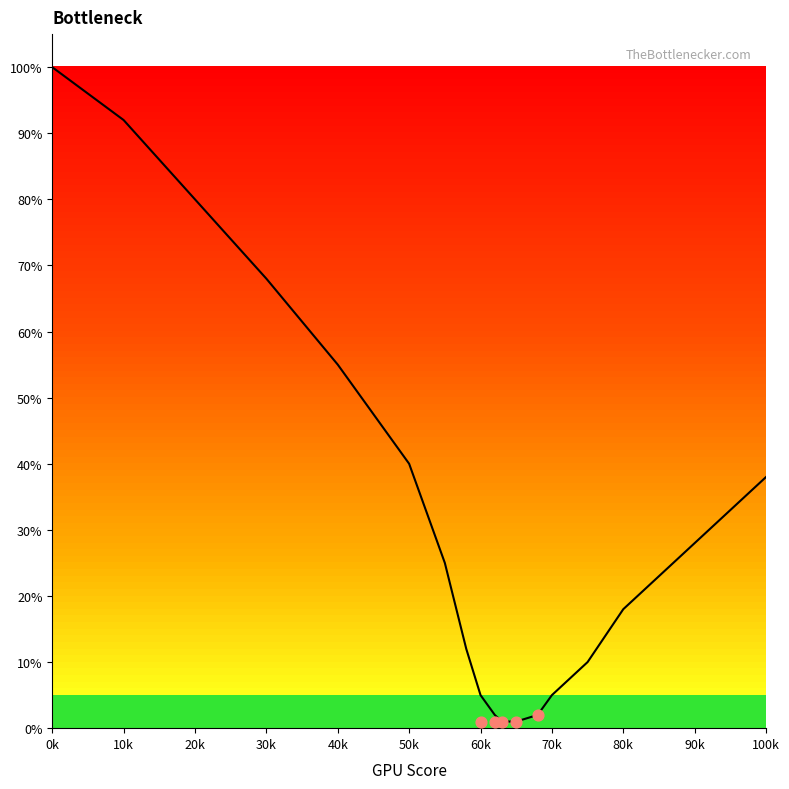

Between 13 and 60k, which is larger?

60k